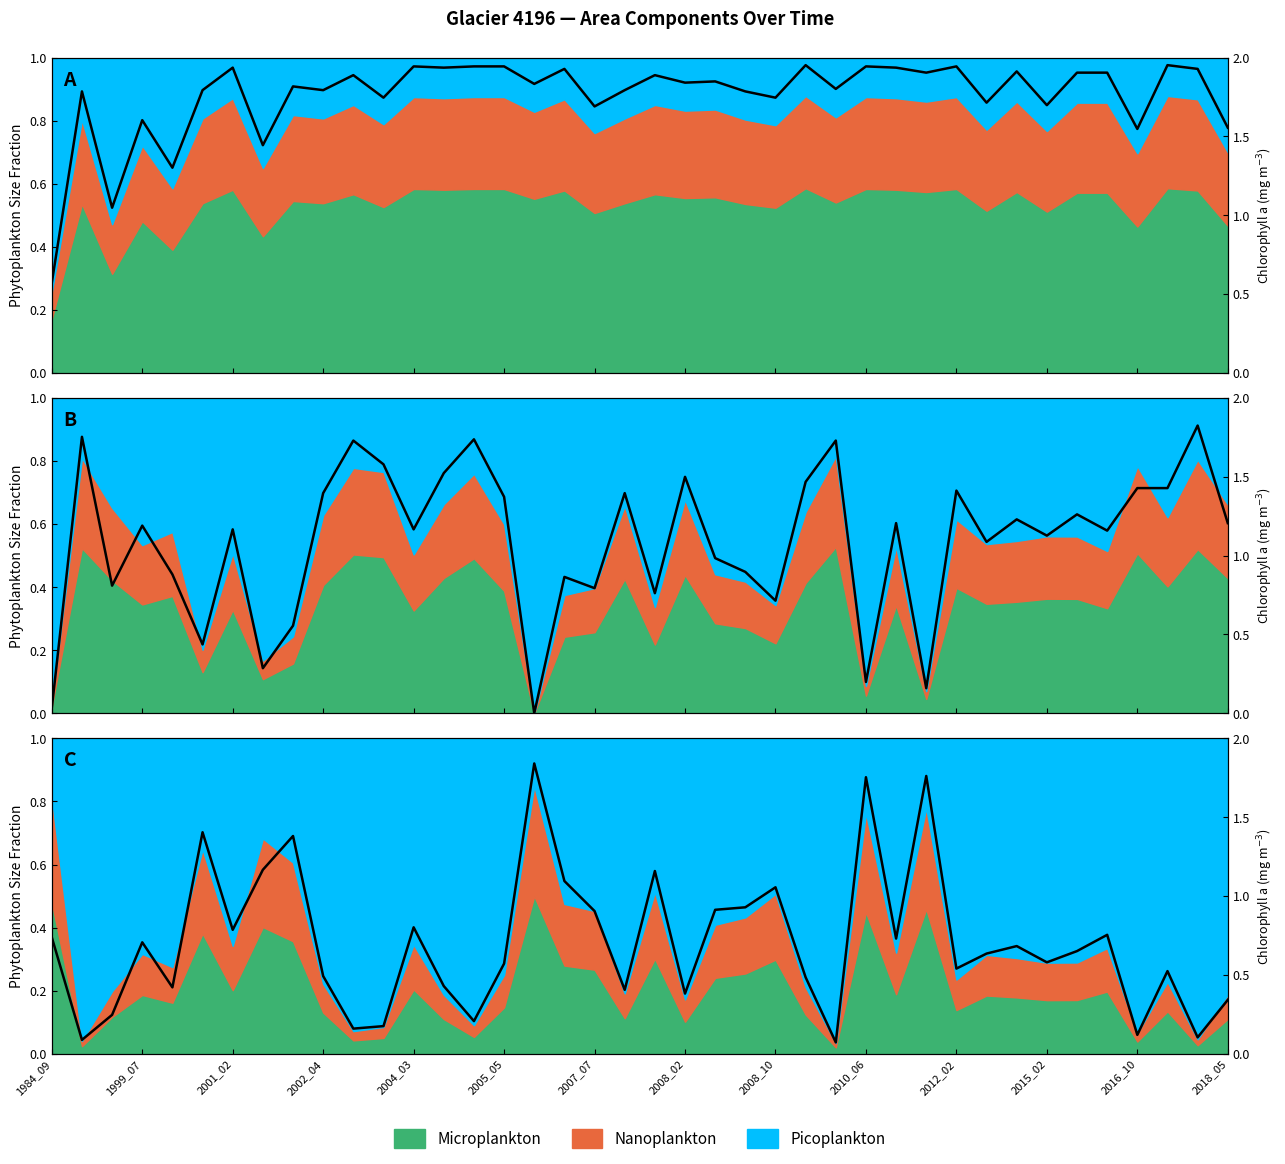

The origWaterArea series shows 0.9 at 2002_02. True or false?

False